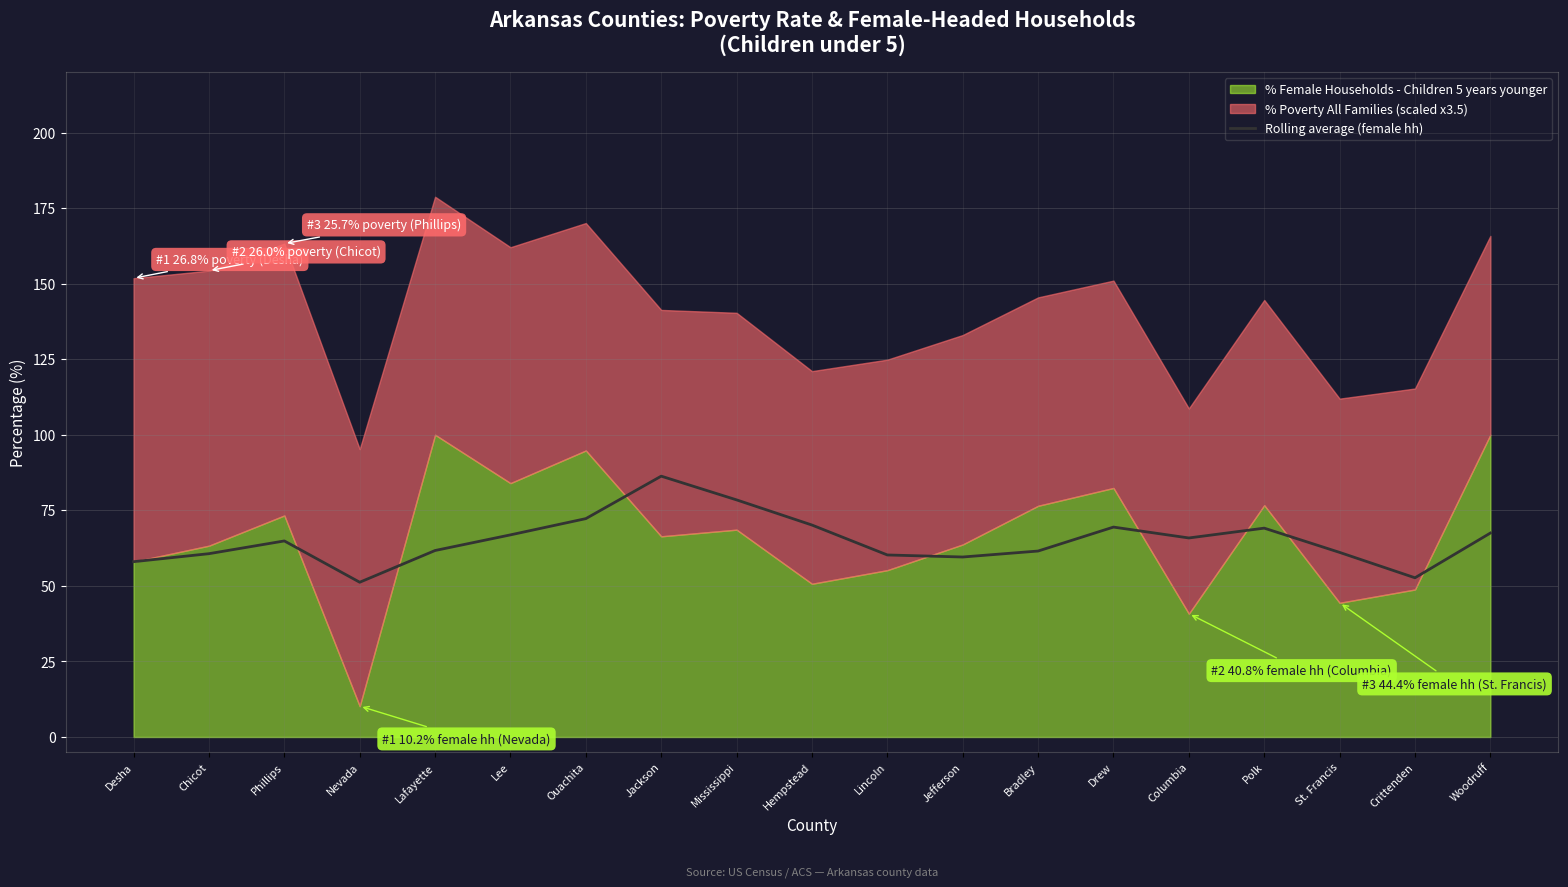

How many categories are shown in the chart?

19